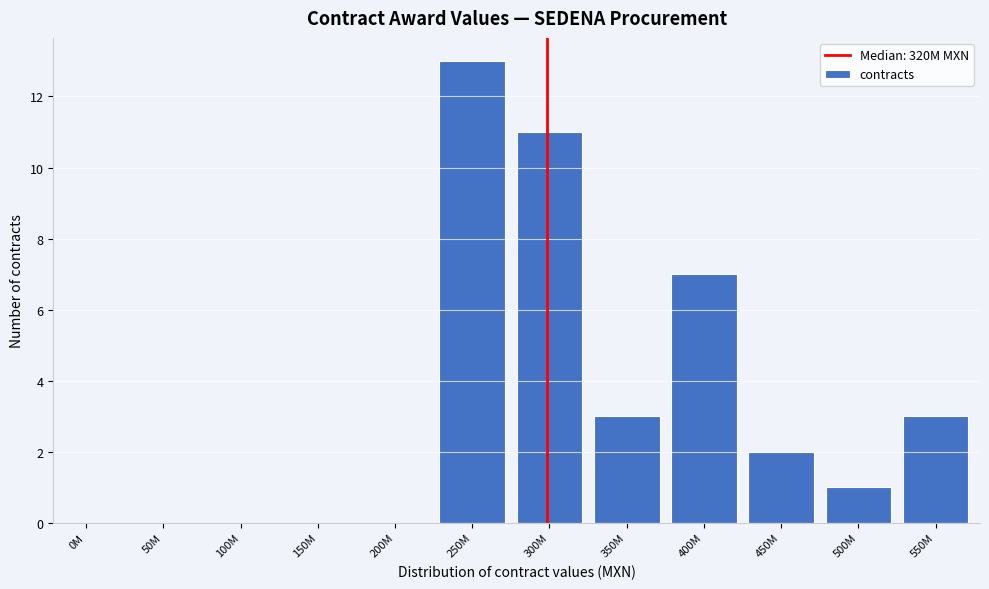

Reading left to right, what are all the values shown in this chart?

0M=0	50M=0	100M=0	150M=0	200M=0	250M=13	300M=11	350M=3	400M=7	450M=2	500M=1	550M=3